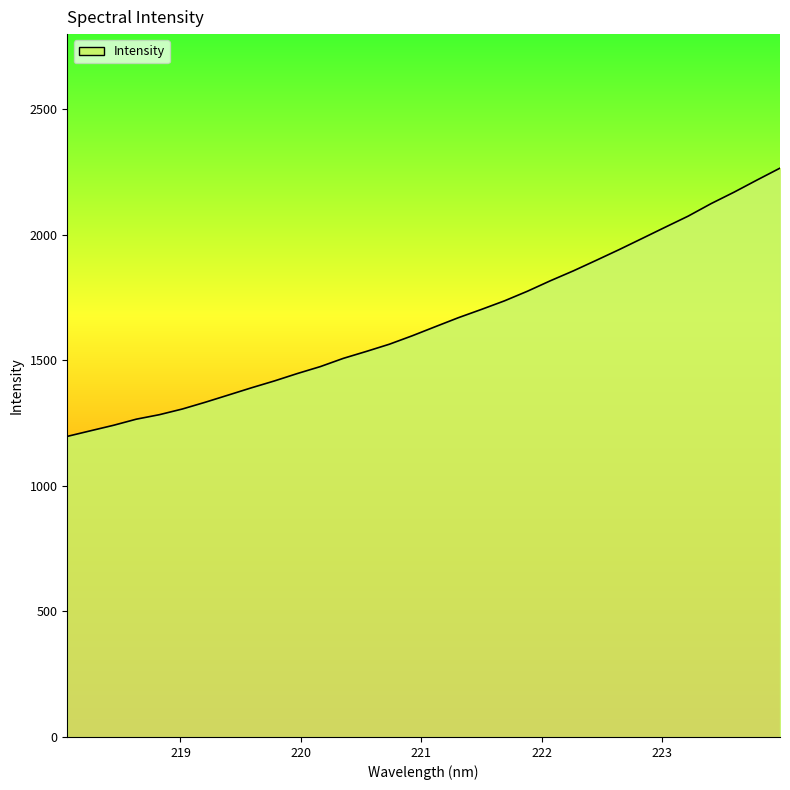

What is the smallest value displayed?

1197.5